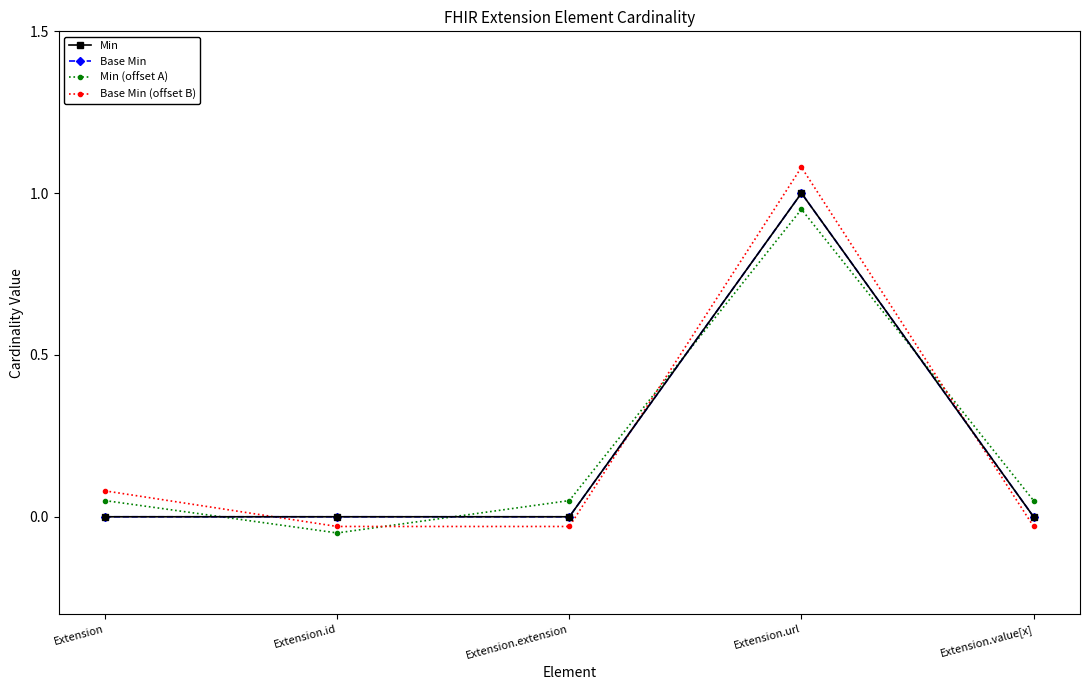

Reading right to left, extract all data points from this chart.

Min: Extension.value[x]=0.0	Extension.url=1.0	Extension.extension=0.0	Extension.id=0.0	Extension=0.0
Base Min: Extension.value[x]=0.0	Extension.url=1.0	Extension.extension=0.0	Extension.id=0.0	Extension=0.0
Min (offset A): Extension.value[x]=0.1	Extension.url=0.9	Extension.extension=0.1	Extension.id=-0.1	Extension=0.1
Base Min (offset B): Extension.value[x]=-0.0	Extension.url=1.1	Extension.extension=-0.0	Extension.id=-0.0	Extension=0.1